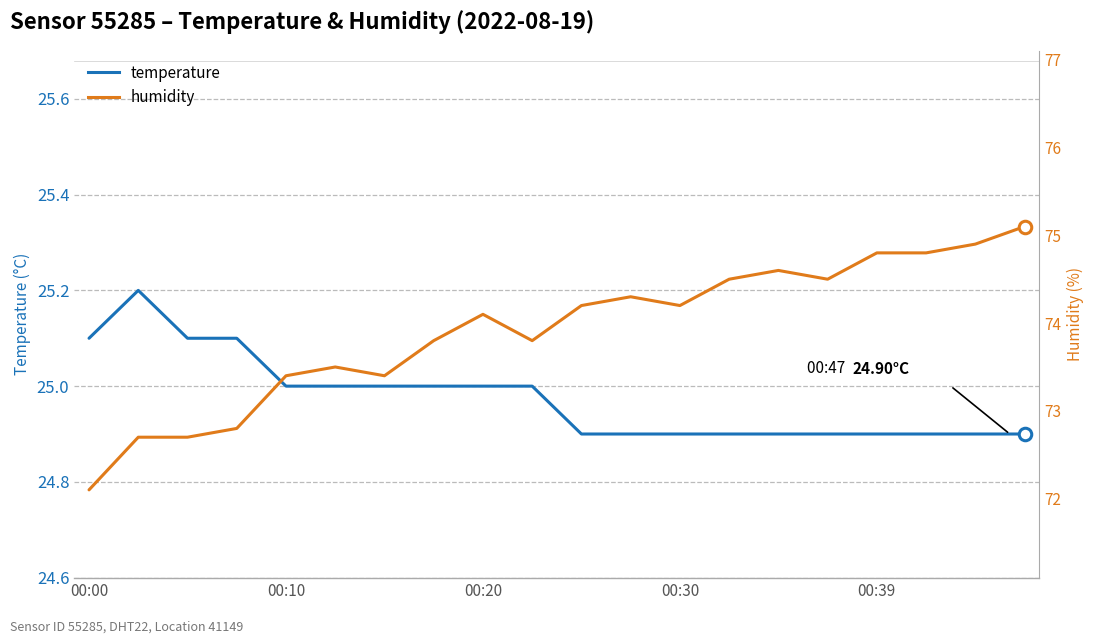

True or false: humidity and temperature intersect in this chart.

False